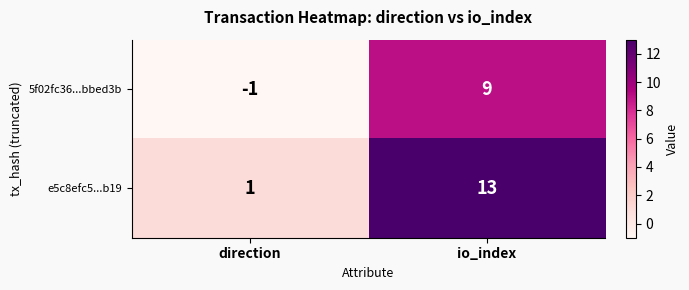

List the labels in order of 5f02fc36...bbed3b value, largest first.

io_index, direction